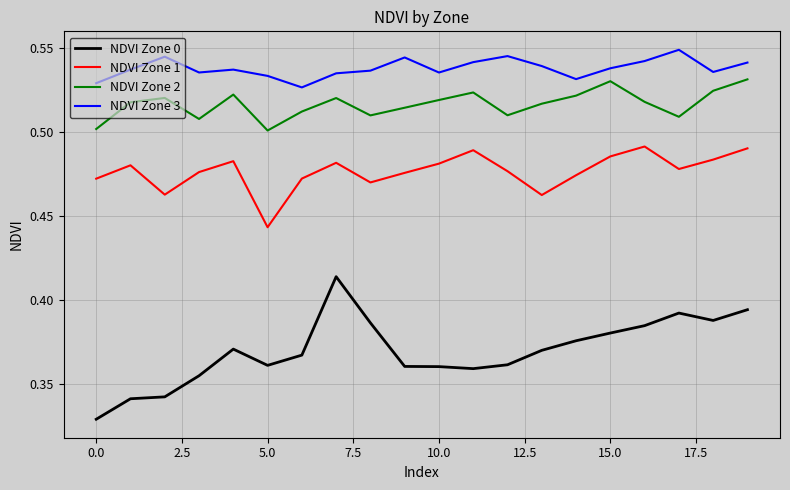

Which series has the widest spread of values?

NDVI Zone 0